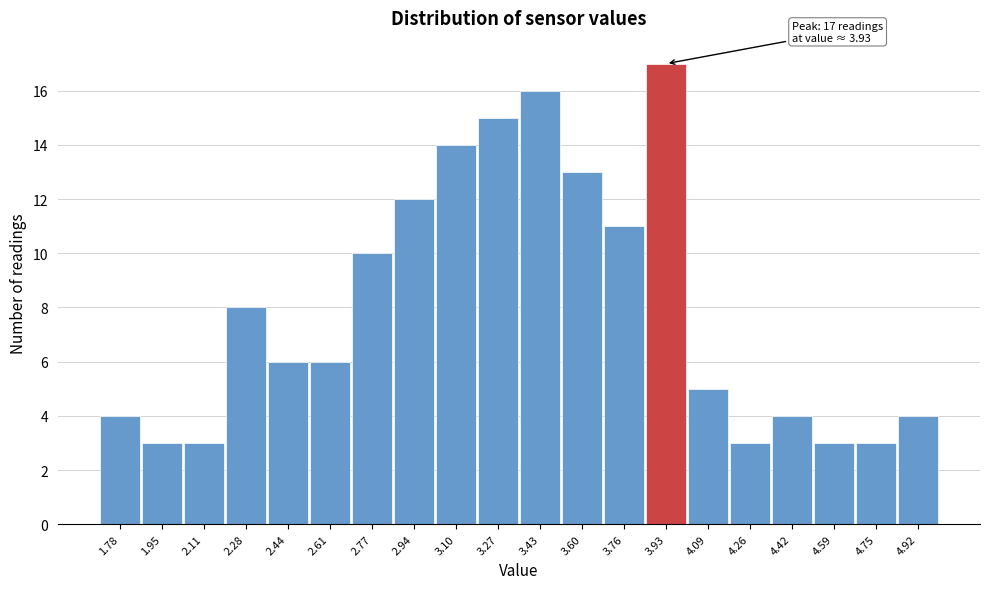

Which range on the x-axis has the tallest bar?

3.845 to 4.010